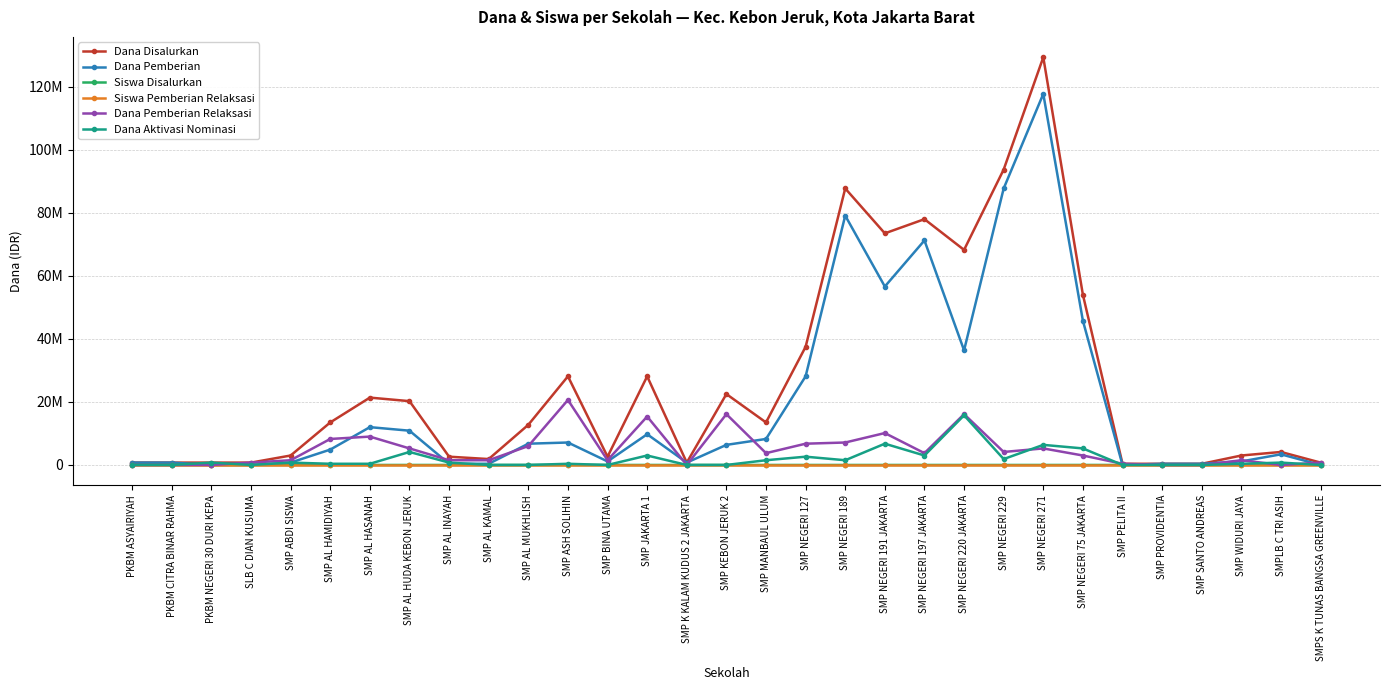

Reading right to left, list all the values displayed in this chart.

Dana Disalurkan: SMPS K TUNAS BANGSA GREENVILLE=750000	SMPLB C TRI ASIH=4125000	SMP WIDURI JAYA=3000000	SMP SANTO ANDREAS=375000	SMP PROVIDENTIA=375000	SMP PELITA II=375000	SMP NEGERI 75 JAKARTA=54000000	SMP NEGERI 271=129375000	SMP NEGERI 229=93750000	SMP NEGERI 220 JAKARTA=68250000	SMP NEGERI 197 JAKARTA=78000000	SMP NEGERI 191 JAKARTA=73500000	SMP NEGERI 189=87750000	SMP NEGERI 127=37500000	SMP MANBAUL ULUM=13500000	SMP KEBON JERUK 2=22500000	SMP K KALAM KUDUS 2 JAKARTA=750000	SMP JAKARTA 1=28125000	SMP BINA UTAMA=2625000	SMP ASH SOLIHIN=28125000	SMP AL MUKHLISH=12750000	SMP AL KAMAL=1875000	SMP AL INAYAH=2625000	SMP AL HUDA KEBON JERUK=20250000	SMP AL HASANAH=21375000	SMP AL HAMIDIYAH=13500000	SMP ABDI SISWA=3000000	SLB C DIAN KUSUMA=750000	PKBM NEGERI 30 DURI KEPA=750000	PKBM CITRA BINAR RAHMA=750000	PKBM ASYAIRIYAH=750000
Dana Pemberian: SMPS K TUNAS BANGSA GREENVILLE=0	SMPLB C TRI ASIH=3375000	SMP WIDURI JAYA=1125000	SMP SANTO ANDREAS=375000	SMP PROVIDENTIA=375000	SMP PELITA II=0	SMP NEGERI 75 JAKARTA=45750000	SMP NEGERI 271=117750000	SMP NEGERI 229=87750000	SMP NEGERI 220 JAKARTA=36375000	SMP NEGERI 197 JAKARTA=71250000	SMP NEGERI 191 JAKARTA=56625000	SMP NEGERI 189=79125000	SMP NEGERI 127=28125000	SMP MANBAUL ULUM=8250000	SMP KEBON JERUK 2=6375000	SMP K KALAM KUDUS 2 JAKARTA=750000	SMP JAKARTA 1=9750000	SMP BINA UTAMA=1125000	SMP ASH SOLIHIN=7125000	SMP AL MUKHLISH=6750000	SMP AL KAMAL=375000	SMP AL INAYAH=375000	SMP AL HUDA KEBON JERUK=10875000	SMP AL HASANAH=12000000	SMP AL HAMIDIYAH=4875000	SMP ABDI SISWA=750000	SLB C DIAN KUSUMA=0	PKBM NEGERI 30 DURI KEPA=0	PKBM CITRA BINAR RAHMA=750000	PKBM ASYAIRIYAH=750000
Siswa Disalurkan: SMPS K TUNAS BANGSA GREENVILLE=1	SMPLB C TRI ASIH=6	SMP WIDURI JAYA=6	SMP SANTO ANDREAS=1	SMP PROVIDENTIA=1	SMP PELITA II=1	SMP NEGERI 75 JAKARTA=89	SMP NEGERI 271=218	SMP NEGERI 229=155	SMP NEGERI 220 JAKARTA=102	SMP NEGERI 197 JAKARTA=130	SMP NEGERI 191 JAKARTA=121	SMP NEGERI 189=139	SMP NEGERI 127=59	SMP MANBAUL ULUM=21	SMP KEBON JERUK 2=43	SMP K KALAM KUDUS 2 JAKARTA=1	SMP JAKARTA 1=53	SMP BINA UTAMA=4	SMP ASH SOLIHIN=45	SMP AL MUKHLISH=19	SMP AL KAMAL=3	SMP AL INAYAH=4	SMP AL HUDA KEBON JERUK=44	SMP AL HASANAH=39	SMP AL HAMIDIYAH=21	SMP ABDI SISWA=4	SLB C DIAN KUSUMA=1	PKBM NEGERI 30 DURI KEPA=1	PKBM CITRA BINAR RAHMA=1	PKBM ASYAIRIYAH=1
Siswa Pemberian Relaksasi: SMPS K TUNAS BANGSA GREENVILLE=1	SMPLB C TRI ASIH=0	SMP WIDURI JAYA=2	SMP SANTO ANDREAS=0	SMP PROVIDENTIA=0	SMP PELITA II=1	SMP NEGERI 75 JAKARTA=4	SMP NEGERI 271=9	SMP NEGERI 229=7	SMP NEGERI 220 JAKARTA=27	SMP NEGERI 197 JAKARTA=7	SMP NEGERI 191 JAKARTA=18	SMP NEGERI 189=11	SMP NEGERI 127=10	SMP MANBAUL ULUM=5	SMP KEBON JERUK 2=30	SMP K KALAM KUDUS 2 JAKARTA=0	SMP JAKARTA 1=26	SMP BINA UTAMA=2	SMP ASH SOLIHIN=33	SMP AL MUKHLISH=8	SMP AL KAMAL=2	SMP AL INAYAH=2	SMP AL HUDA KEBON JERUK=12	SMP AL HASANAH=13	SMP AL HAMIDIYAH=11	SMP ABDI SISWA=2	SLB C DIAN KUSUMA=1	PKBM NEGERI 30 DURI KEPA=0	PKBM CITRA BINAR RAHMA=0	PKBM ASYAIRIYAH=0
Dana Pemberian Relaksasi: SMPS K TUNAS BANGSA GREENVILLE=750000	SMPLB C TRI ASIH=0	SMP WIDURI JAYA=1500000	SMP SANTO ANDREAS=0	SMP PROVIDENTIA=0	SMP PELITA II=375000	SMP NEGERI 75 JAKARTA=3000000	SMP NEGERI 271=5250000	SMP NEGERI 229=4125000	SMP NEGERI 220 JAKARTA=16125000	SMP NEGERI 197 JAKARTA=3750000	SMP NEGERI 191 JAKARTA=10125000	SMP NEGERI 189=7125000	SMP NEGERI 127=6750000	SMP MANBAUL ULUM=3750000	SMP KEBON JERUK 2=16125000	SMP K KALAM KUDUS 2 JAKARTA=0	SMP JAKARTA 1=15375000	SMP BINA UTAMA=1500000	SMP ASH SOLIHIN=20625000	SMP AL MUKHLISH=6000000	SMP AL KAMAL=1500000	SMP AL INAYAH=1500000	SMP AL HUDA KEBON JERUK=5250000	SMP AL HASANAH=9000000	SMP AL HAMIDIYAH=8250000	SMP ABDI SISWA=1500000	SLB C DIAN KUSUMA=750000	PKBM NEGERI 30 DURI KEPA=0	PKBM CITRA BINAR RAHMA=0	PKBM ASYAIRIYAH=0
Dana Aktivasi Nominasi: SMPS K TUNAS BANGSA GREENVILLE=0	SMPLB C TRI ASIH=750000	SMP WIDURI JAYA=375000	SMP SANTO ANDREAS=0	SMP PROVIDENTIA=0	SMP PELITA II=0	SMP NEGERI 75 JAKARTA=5250000	SMP NEGERI 271=6375000	SMP NEGERI 229=1875000	SMP NEGERI 220 JAKARTA=15750000	SMP NEGERI 197 JAKARTA=3000000	SMP NEGERI 191 JAKARTA=6750000	SMP NEGERI 189=1500000	SMP NEGERI 127=2625000	SMP MANBAUL ULUM=1500000	SMP KEBON JERUK 2=0	SMP K KALAM KUDUS 2 JAKARTA=0	SMP JAKARTA 1=3000000	SMP BINA UTAMA=0	SMP ASH SOLIHIN=375000	SMP AL MUKHLISH=0	SMP AL KAMAL=0	SMP AL INAYAH=750000	SMP AL HUDA KEBON JERUK=4125000	SMP AL HASANAH=375000	SMP AL HAMIDIYAH=375000	SMP ABDI SISWA=750000	SLB C DIAN KUSUMA=0	PKBM NEGERI 30 DURI KEPA=750000	PKBM CITRA BINAR RAHMA=0	PKBM ASYAIRIYAH=0